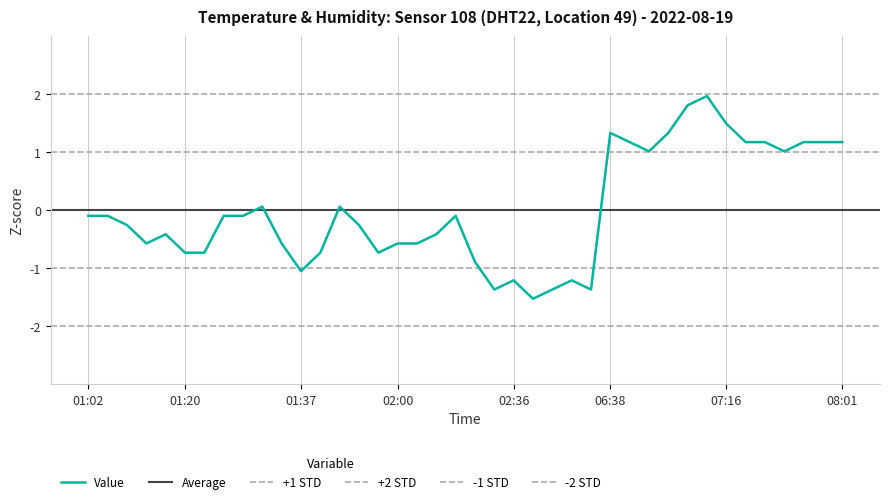

Reading left to right, list all the values displayed in this chart.

-0.1	-0.1	-0.3	-0.6	-0.4	-0.7	-0.7	-0.1	-0.1	0.1	-0.6	-1.1	-0.7	0.1	-0.3	-0.7	-0.6	-0.6	-0.4	-0.1	-0.9	-1.4	-1.2	-1.5	-1.4	-1.2	-1.4	1.3	1.2	1.0	1.3	1.8	2.0	1.5	1.2	1.2	1.0	1.2	1.2	1.2